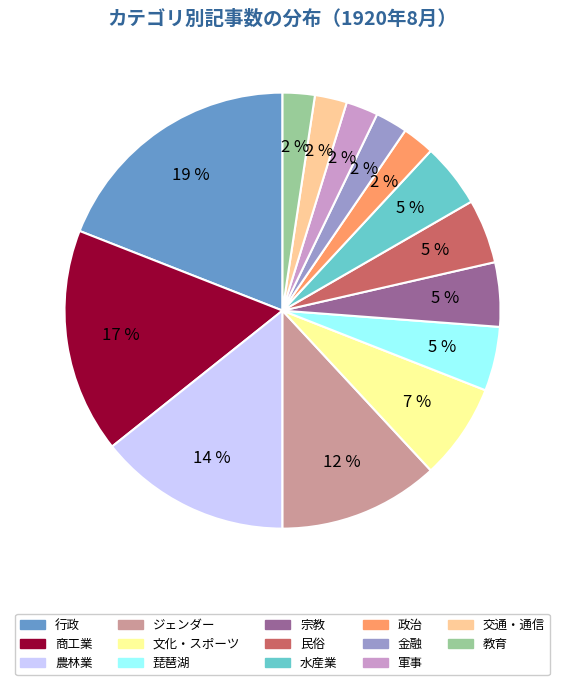

To the nearest percent, what portion does 水産業 represent?

5%